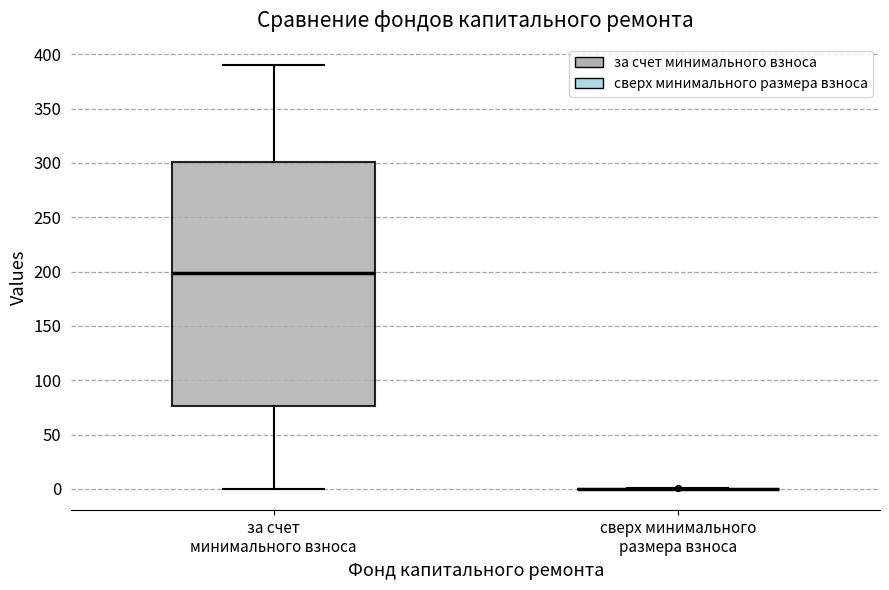

Reading left to right, read every box against the y-axis: the position of its median line, the range the box covers, and the ends of its whiskers. The values are not printed on the chart, so give them approximately, as read against the axis.

за счет минимального взноса: median 200, box 75 to 300, whiskers 0 to 390
сверх минимального размера взноса: box collapsed to a line at 0, whiskers 0 to 0